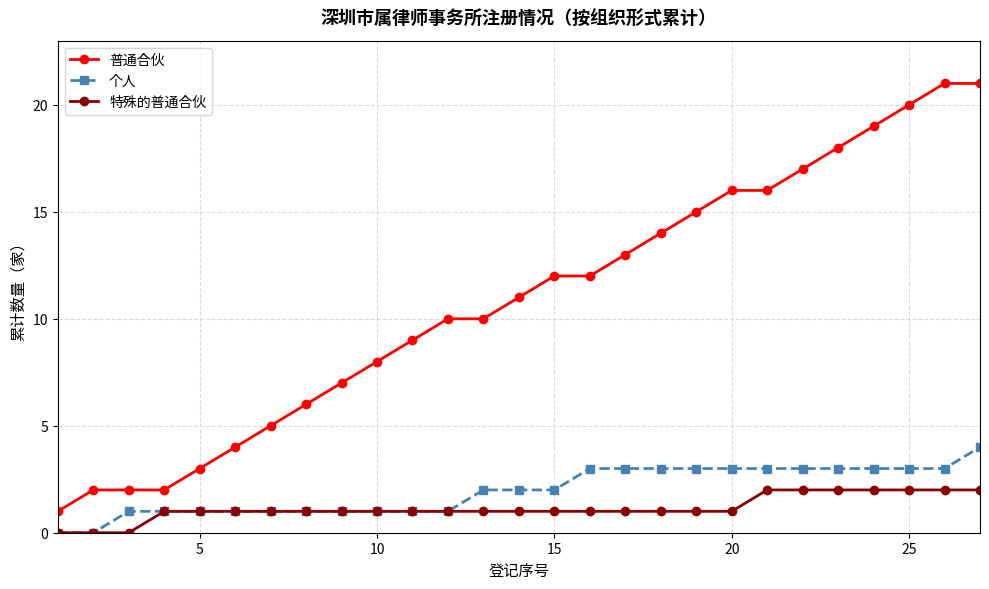

Which series has the largest total across all categories?

普通合伙